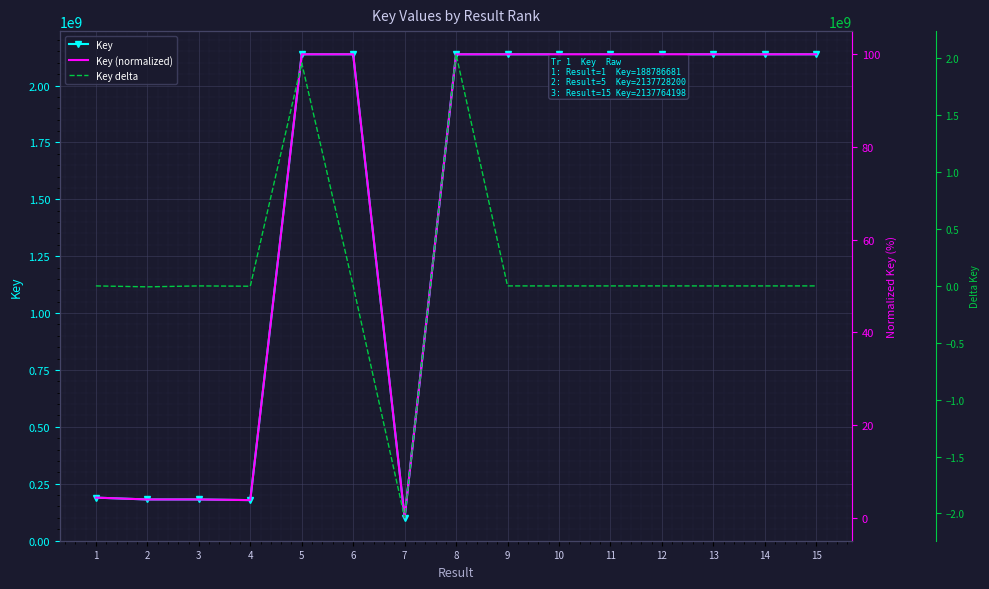

Rank the categories by Key (normalized) value from lowest to highest.

7, 4, 3, 2, 1, 10, 11, 8, 14, 9, 6, 13, 5, 12, 15